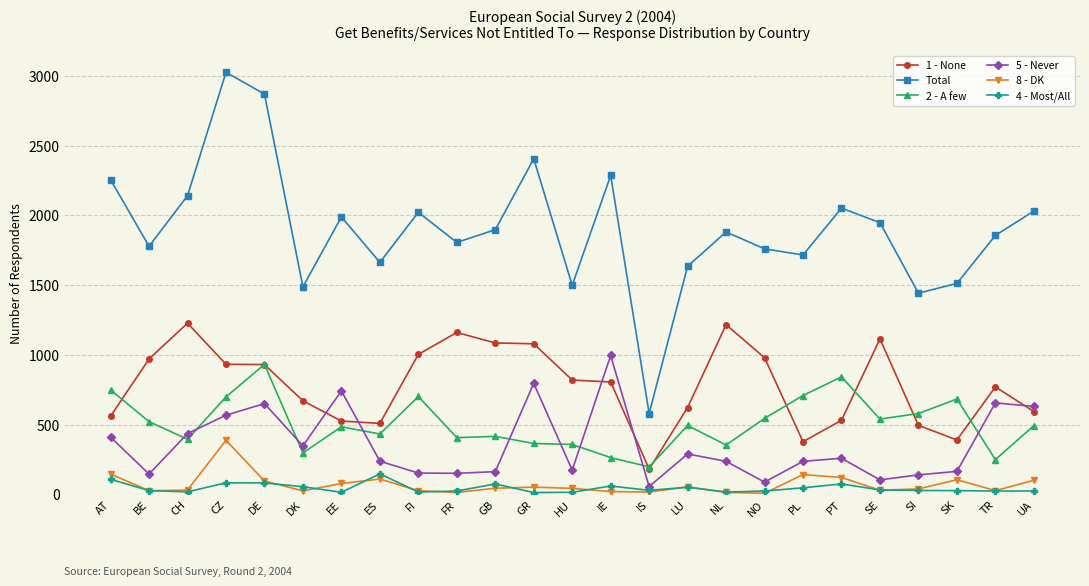

True or false: 8 - DK and 1 - None intersect in this chart.

False